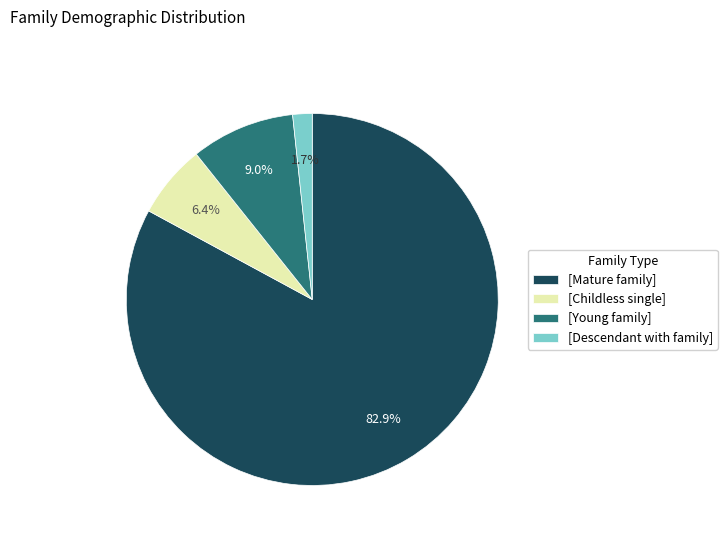

Which category has the smallest portion of the pie?

[Descendant with family]